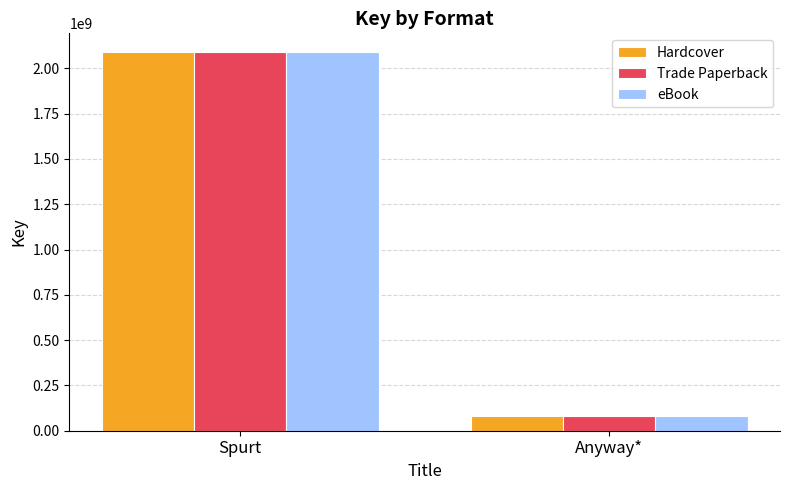

What is the label of the 2nd bar from the left?

Anyway*